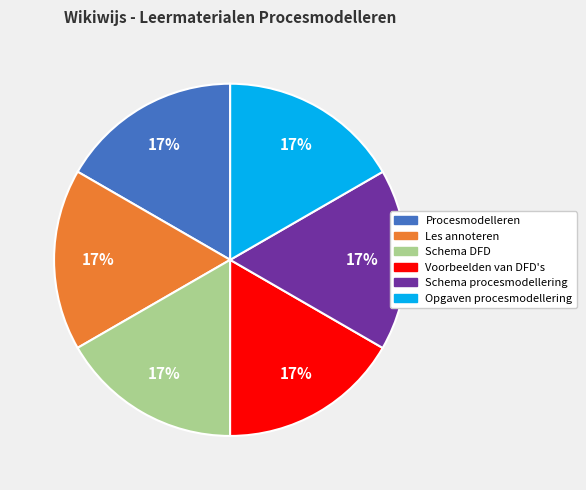

Is it true that Schema DFD is 3% of the pie?

False